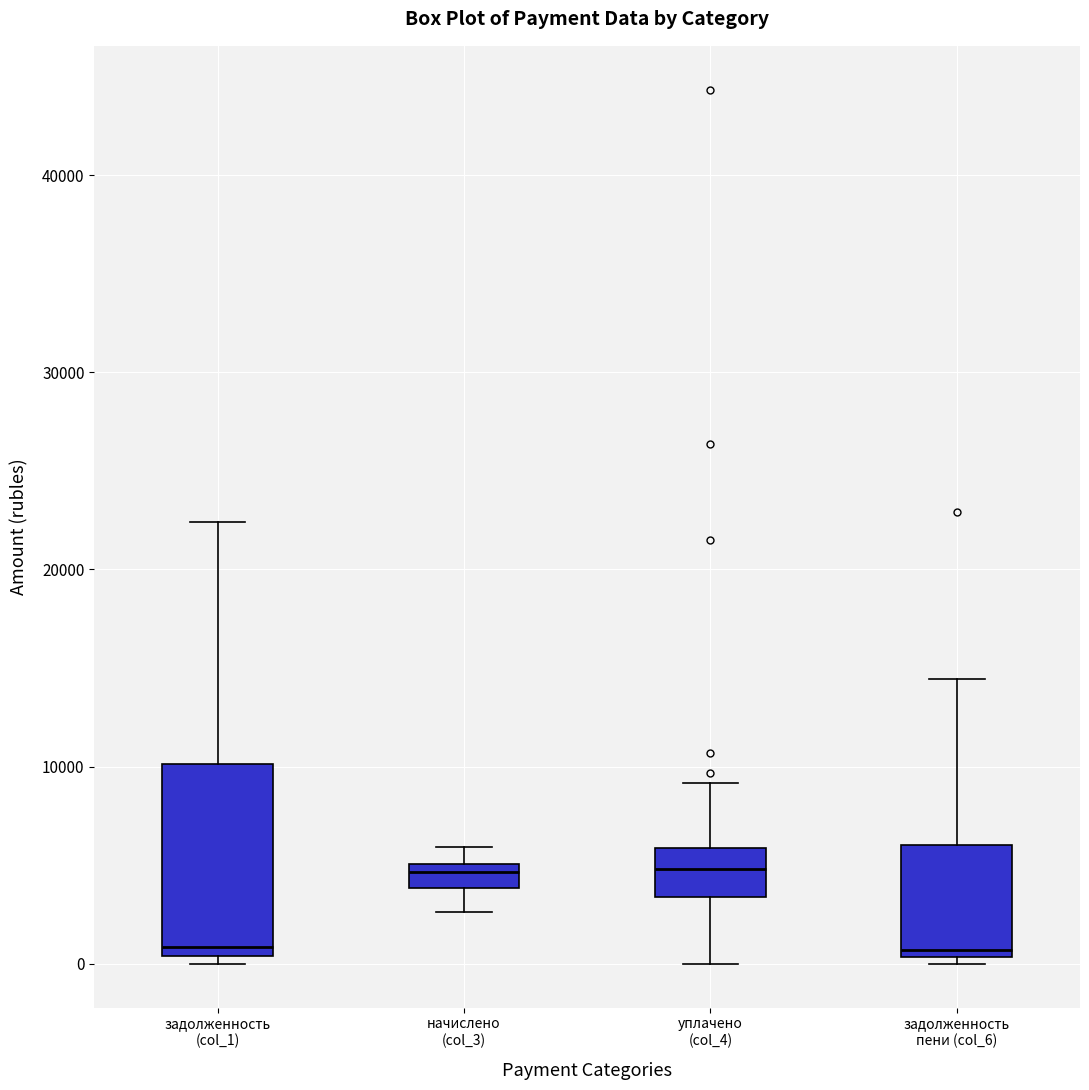

Which box is the tallest, from its lower edge to its upper edge?

задолженность (col_1)